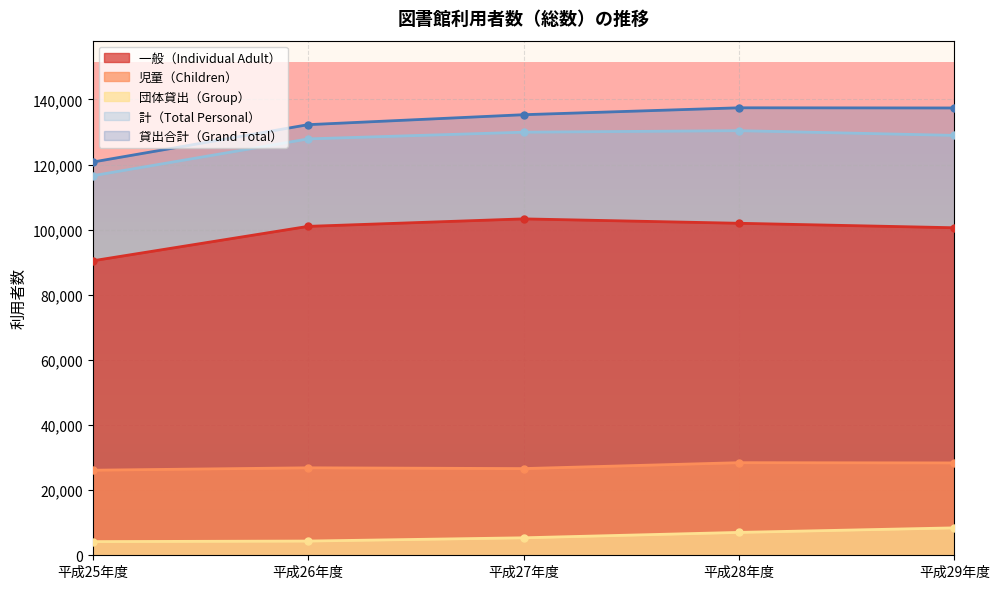

True or false: 団体貸出（Group） and 児童（Children） intersect in this chart.

False